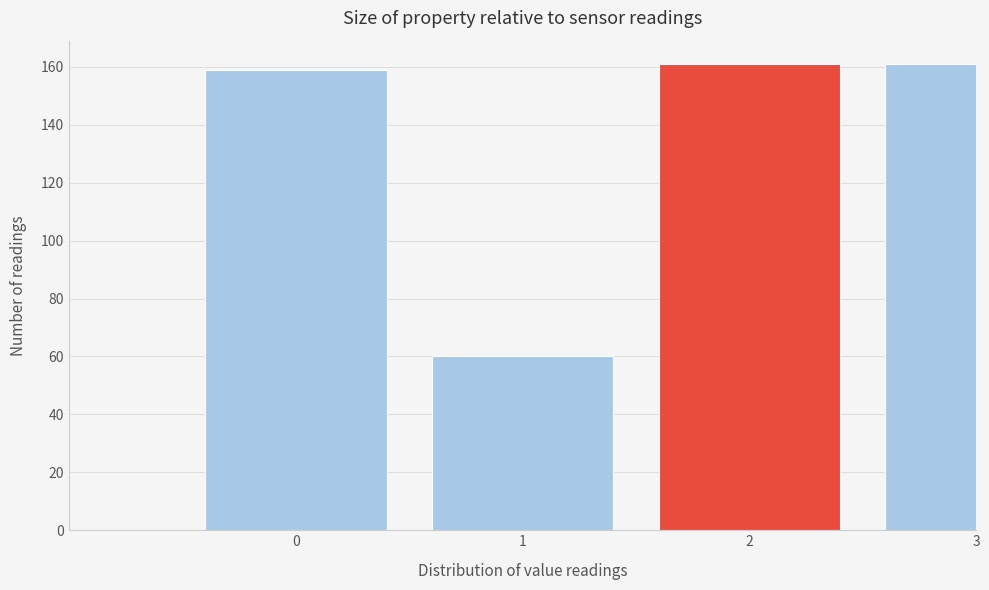

Reading left to right, transcribe all the data shown in this chart.

159	60	161	161